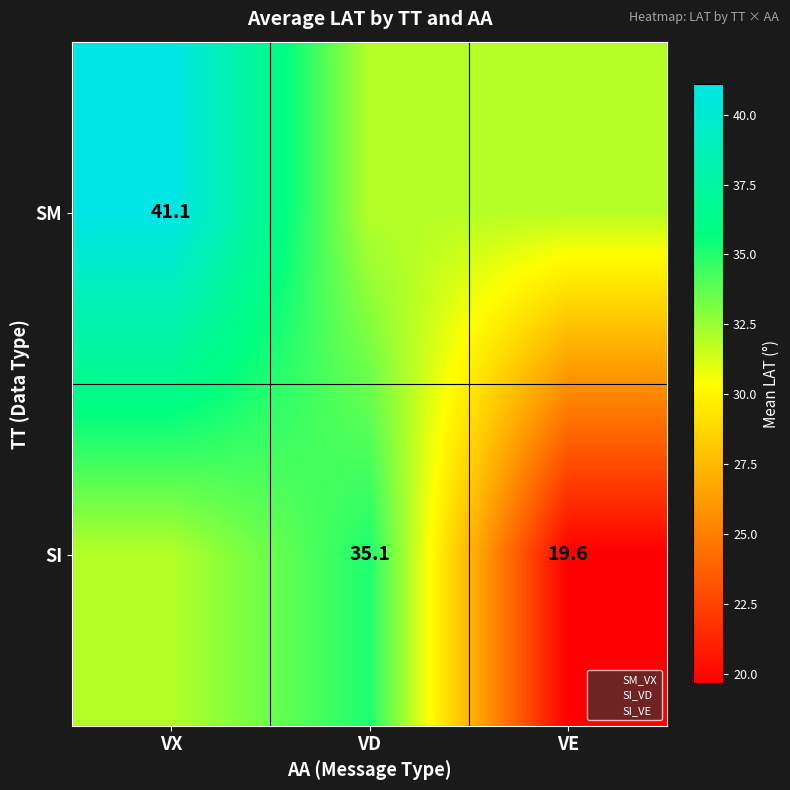

Which category has the highest value in the SI series?

VD